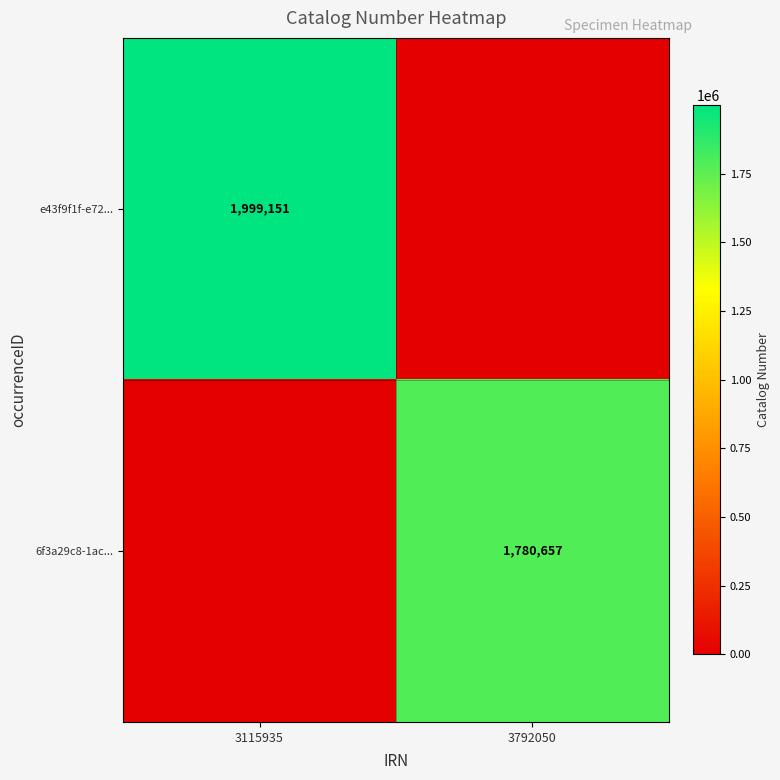

Is it true that 6f3a29c8-1ac... equals 476384 at 3792050?

False